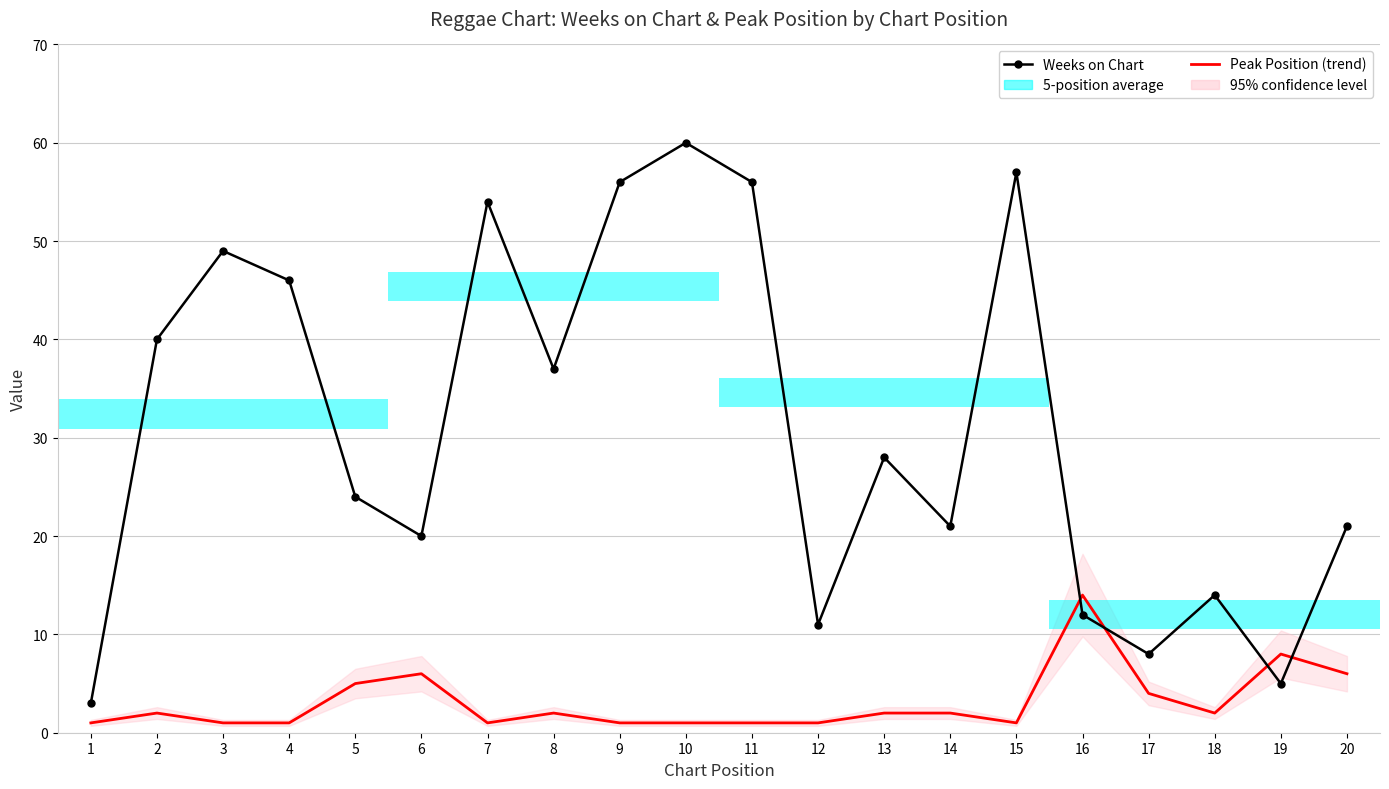

Which series has the largest total across all categories?

Weeks on Chart